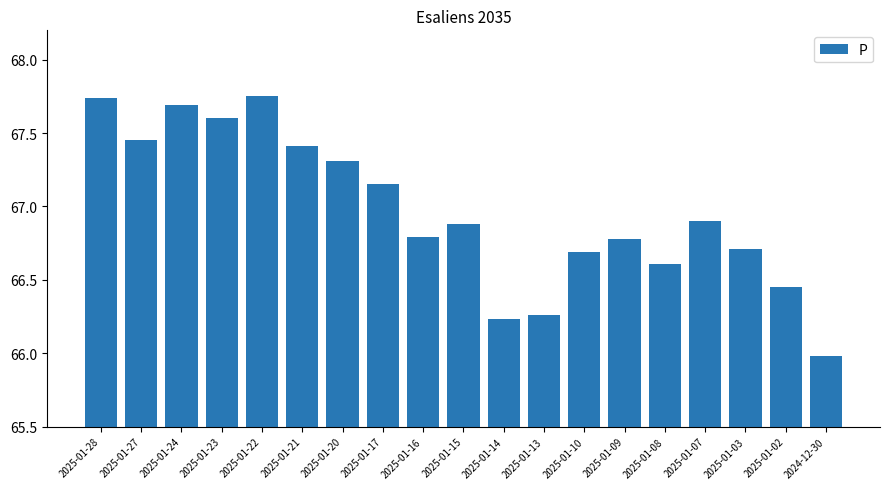

What is the label of the 6th bar from the left?

2025-01-21